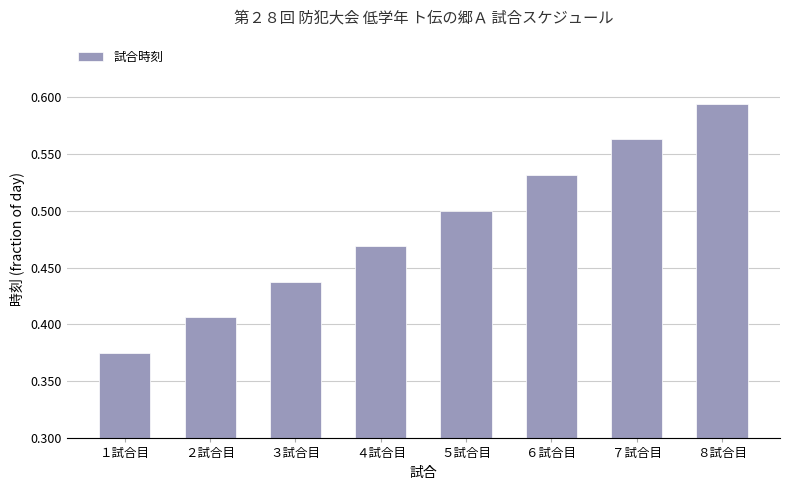

The chart shows a value of 0.8 at ６試合目. True or false?

False